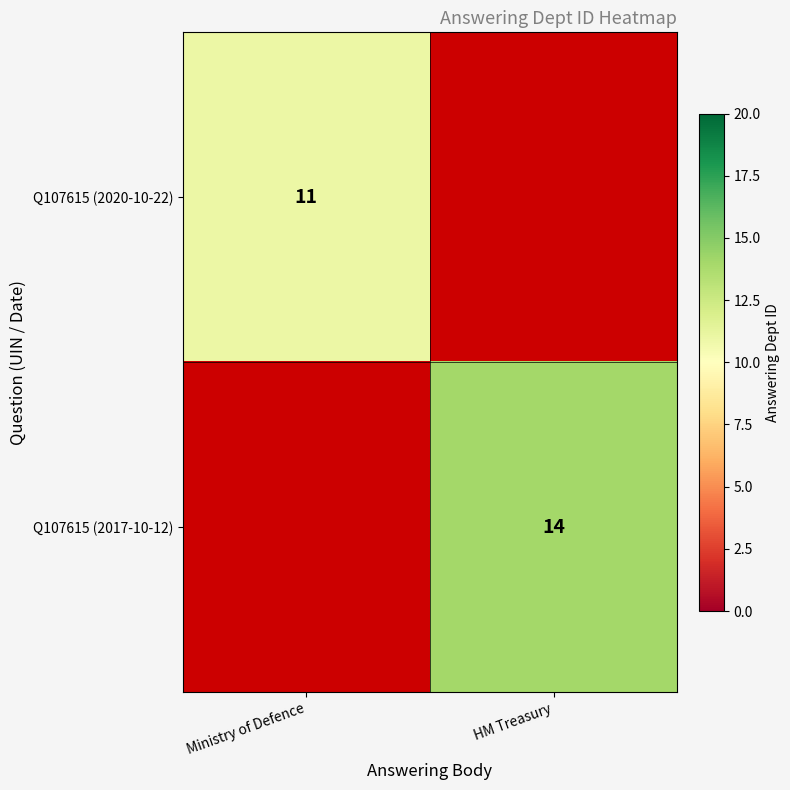

The Q107615 (2017-10-12) series shows 8 at HM Treasury. True or false?

False